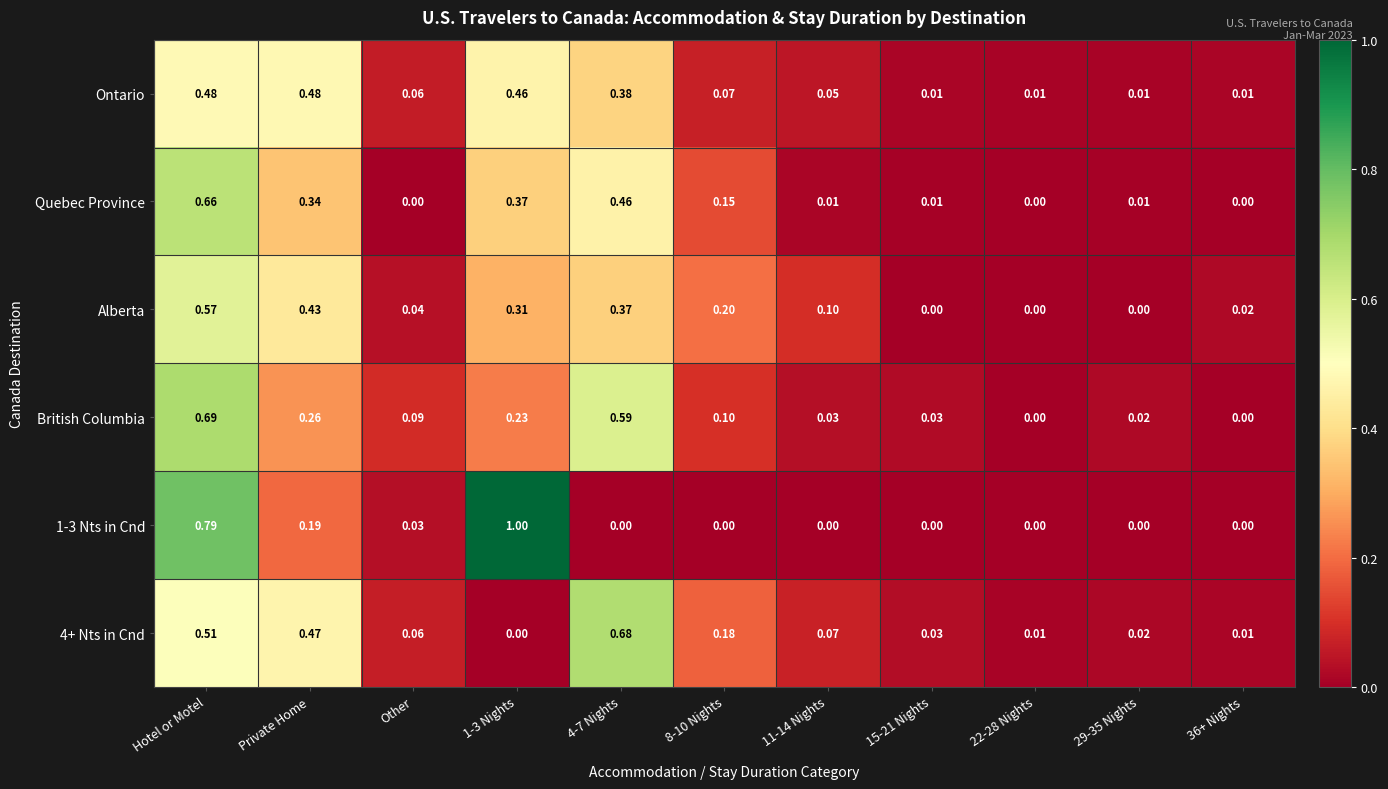

List the series in order of their peak value, highest first.

1-3 Nts in Cnd, British Columbia, 4+ Nts in Cnd, Quebec Province, Alberta, Ontario